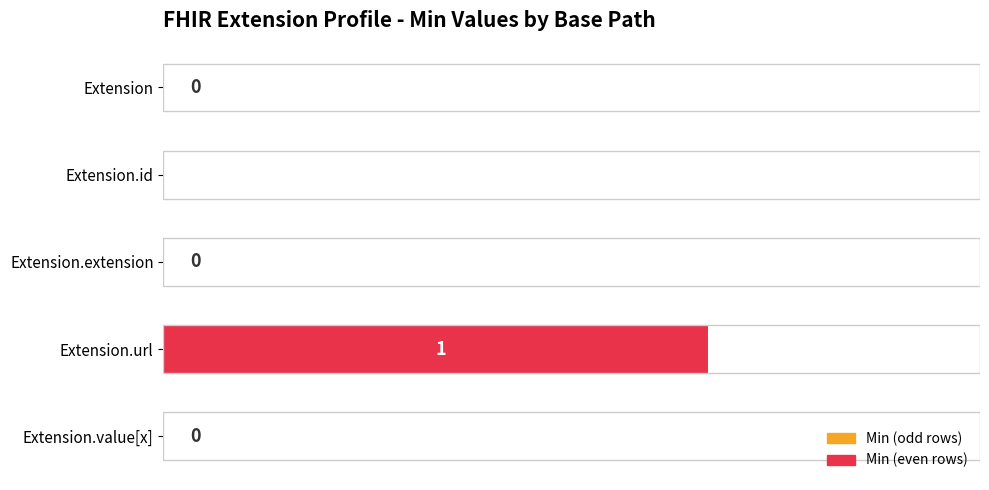

The value at Extension.id is 0. True or false?

True